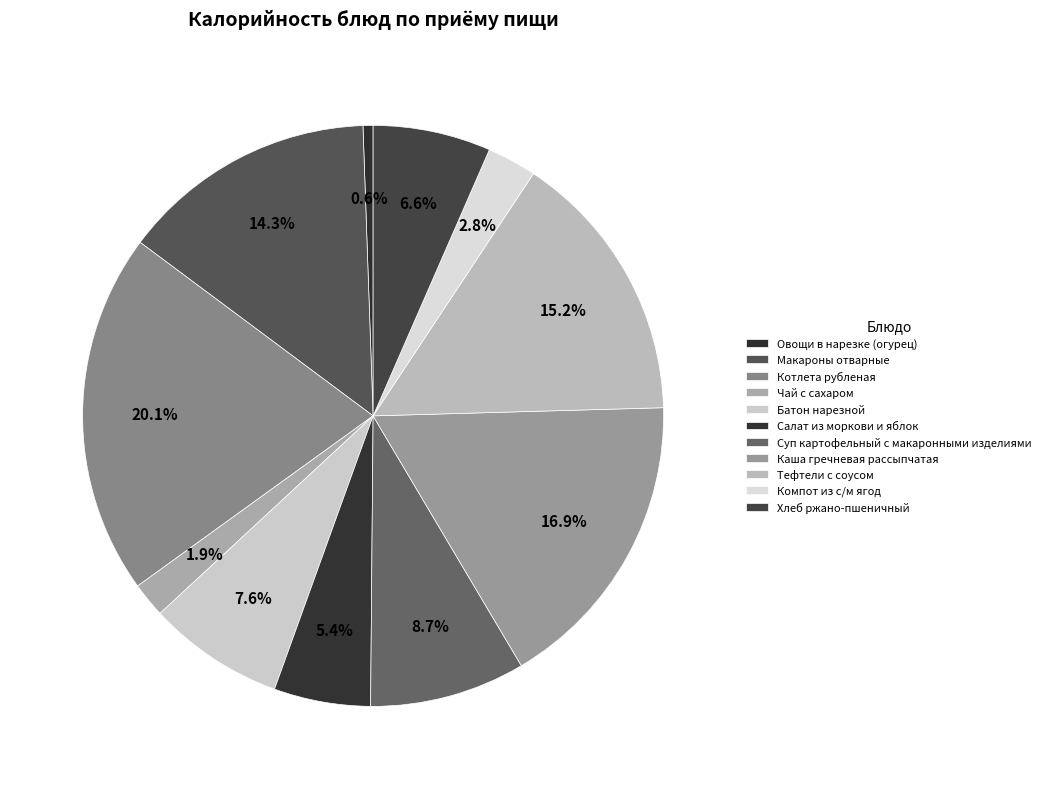

Does Чай с сахаром represent more than half of the total?

No